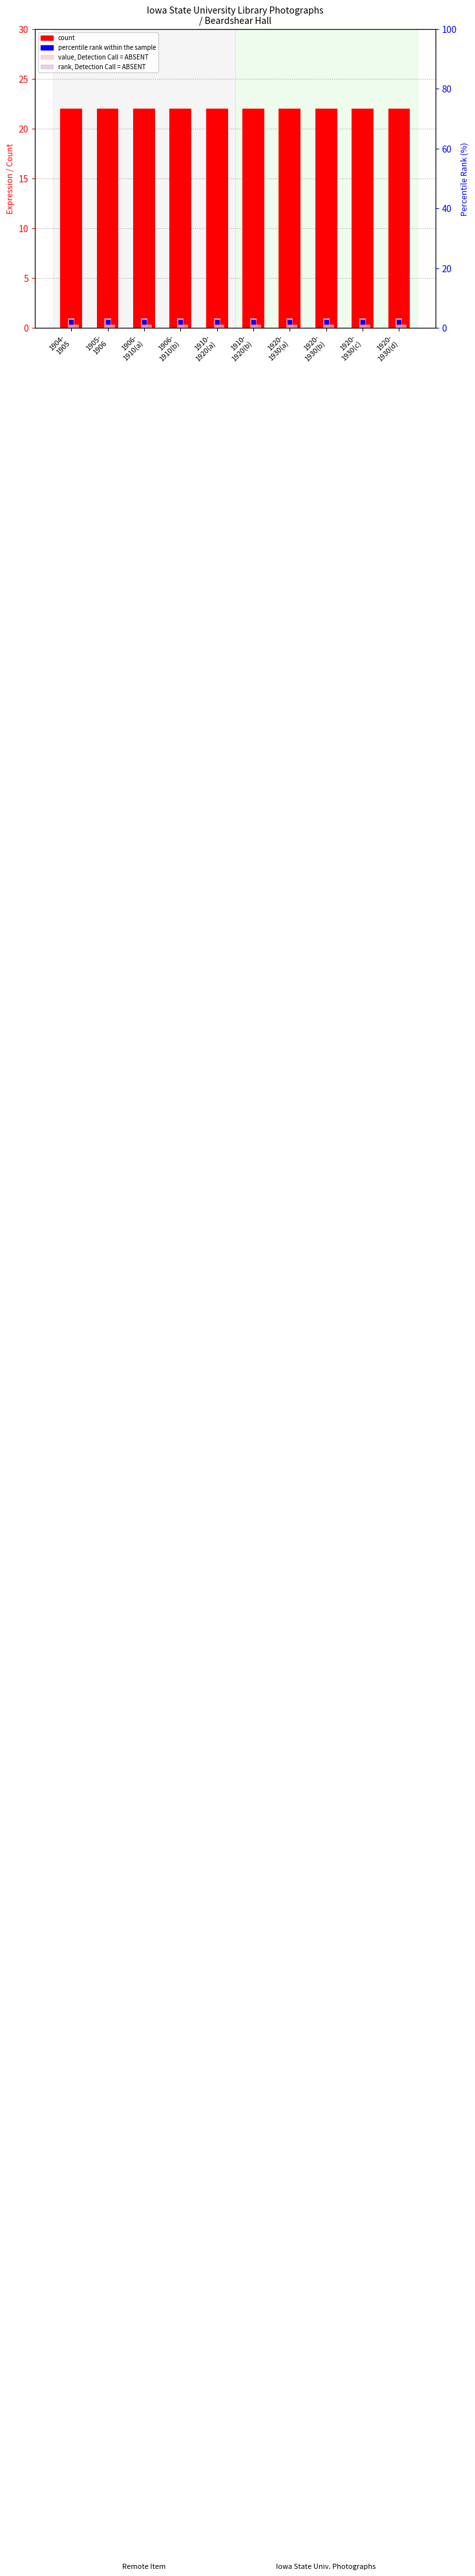

Which series has the largest Y range (max minus min)?

count